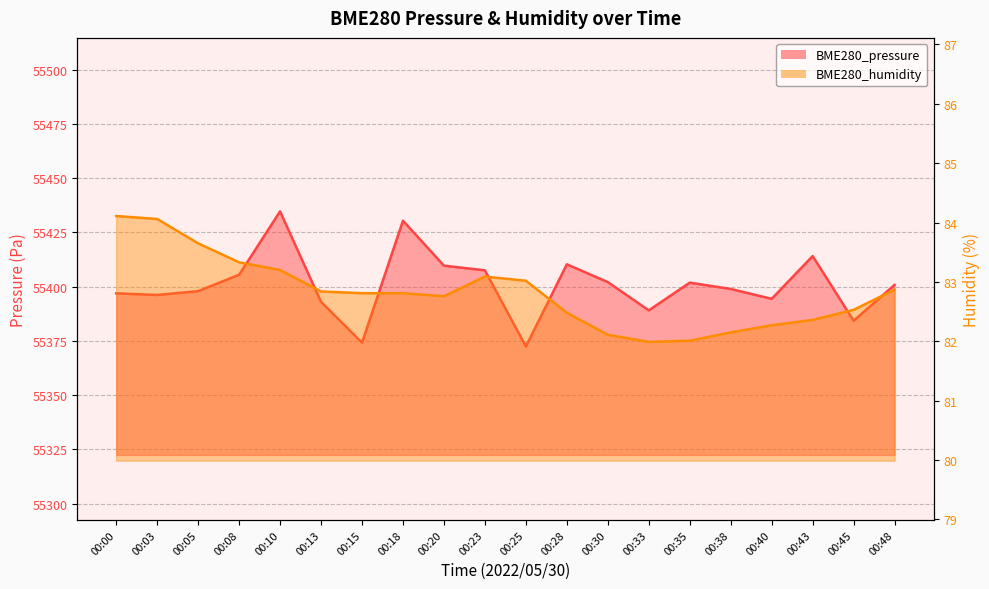

List the series in order of their peak value, lowest first.

BME280_humidity, BME280_pressure